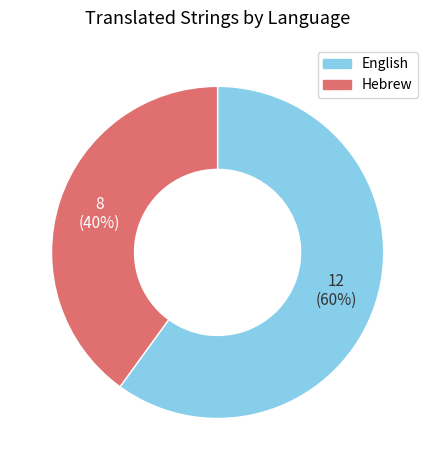

To the nearest percent, what is the difference between the largest and smallest slice percentages?

20%